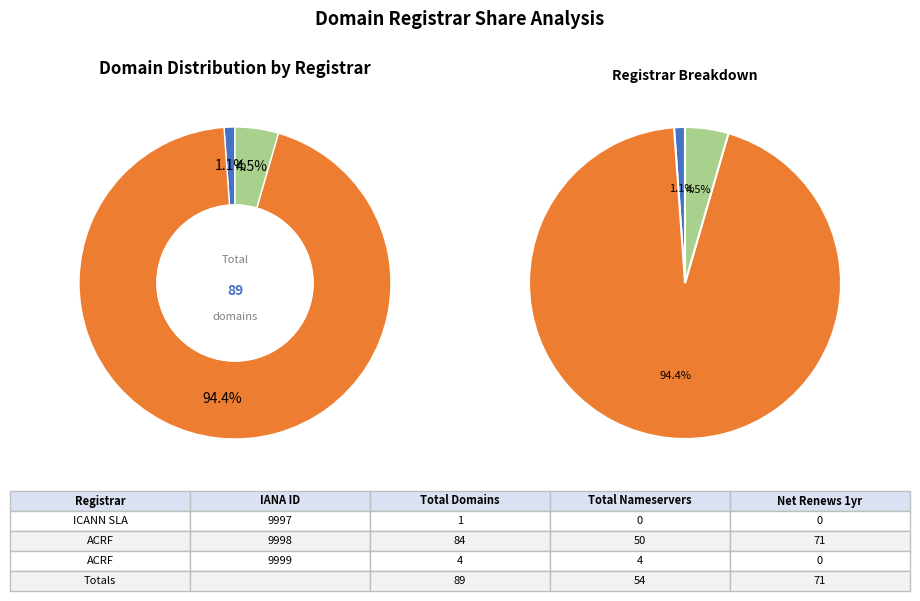

To the nearest percent, what percentage of the pie is ICANN SLA?

1%